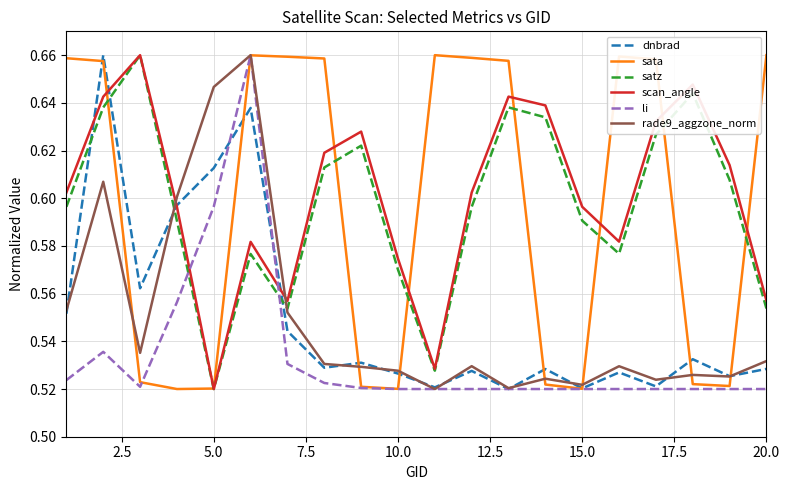

At how many categories does at least one series exceed 0?

20